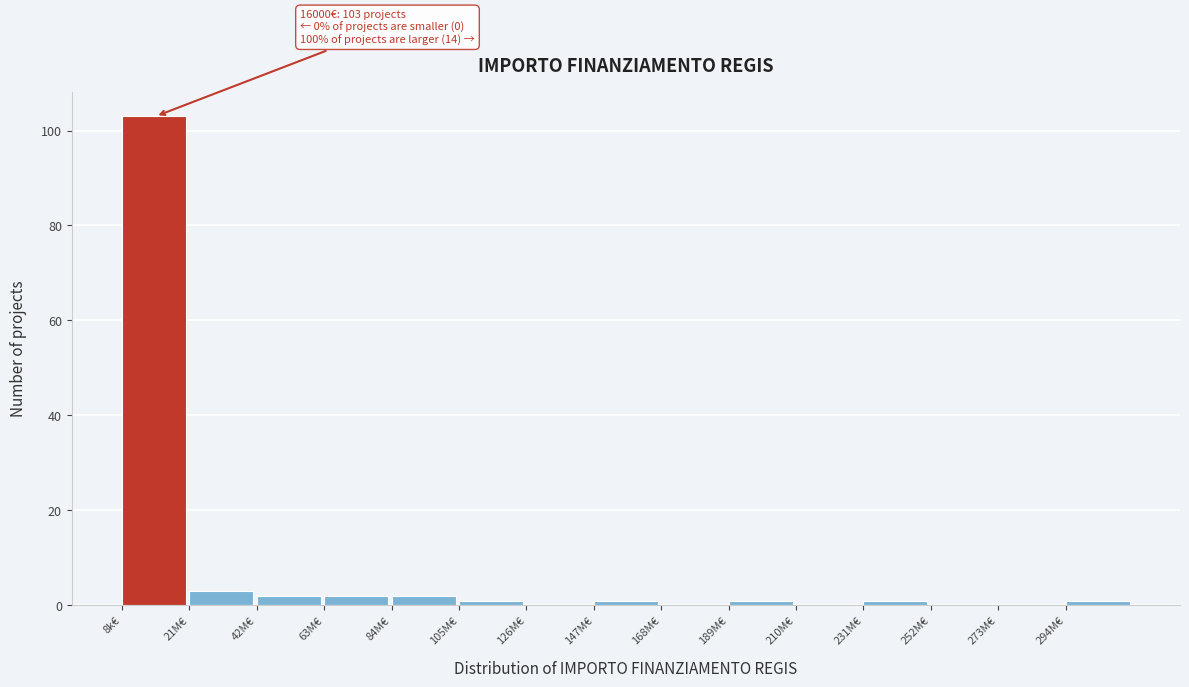

Reading left to right, list all the values displayed in this chart.

8k€=103	21M€=3	42M€=2	63M€=2	84M€=2	105M€=1	126M€=0	147M€=1	168M€=0	189M€=1	210M€=0	231M€=1	252M€=0	273M€=0	294M€=1